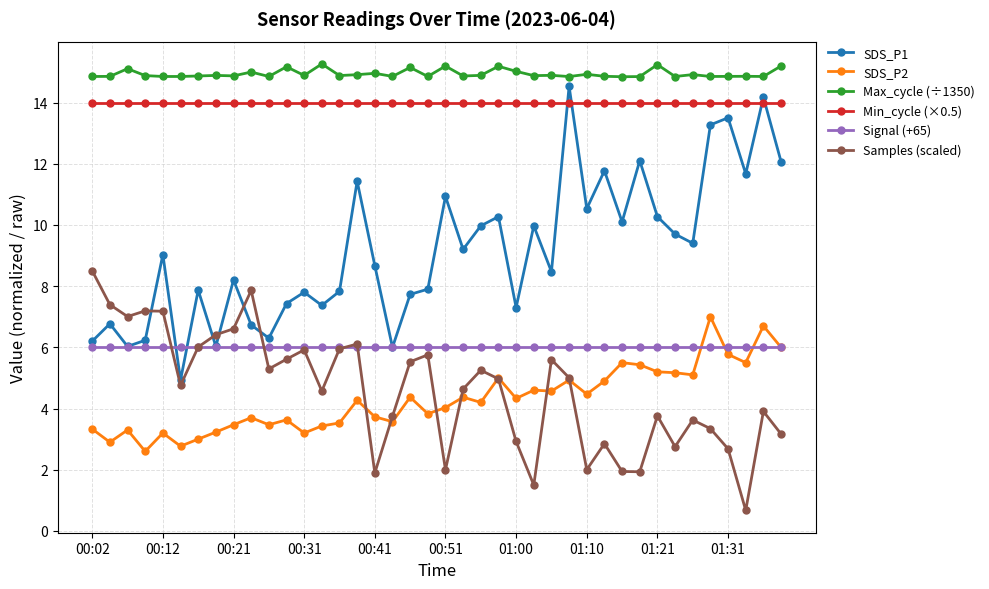

What is the value of the Samples (scaled) point at the 15th from the left?

6.0